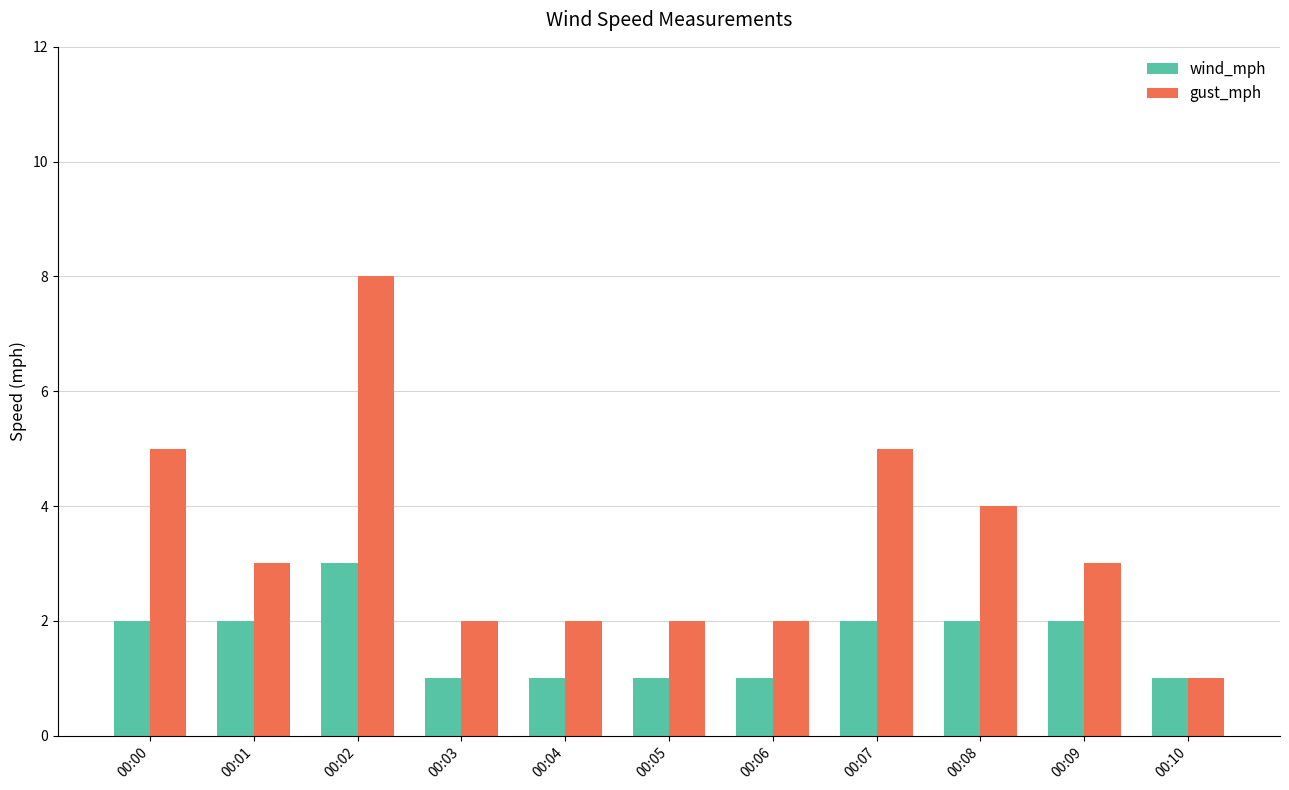

Reading right to left, list all the values displayed in this chart.

wind_mph: 1	2	2	2	1	1	1	1	3	2	2
gust_mph: 1	3	4	5	2	2	2	2	8	3	5